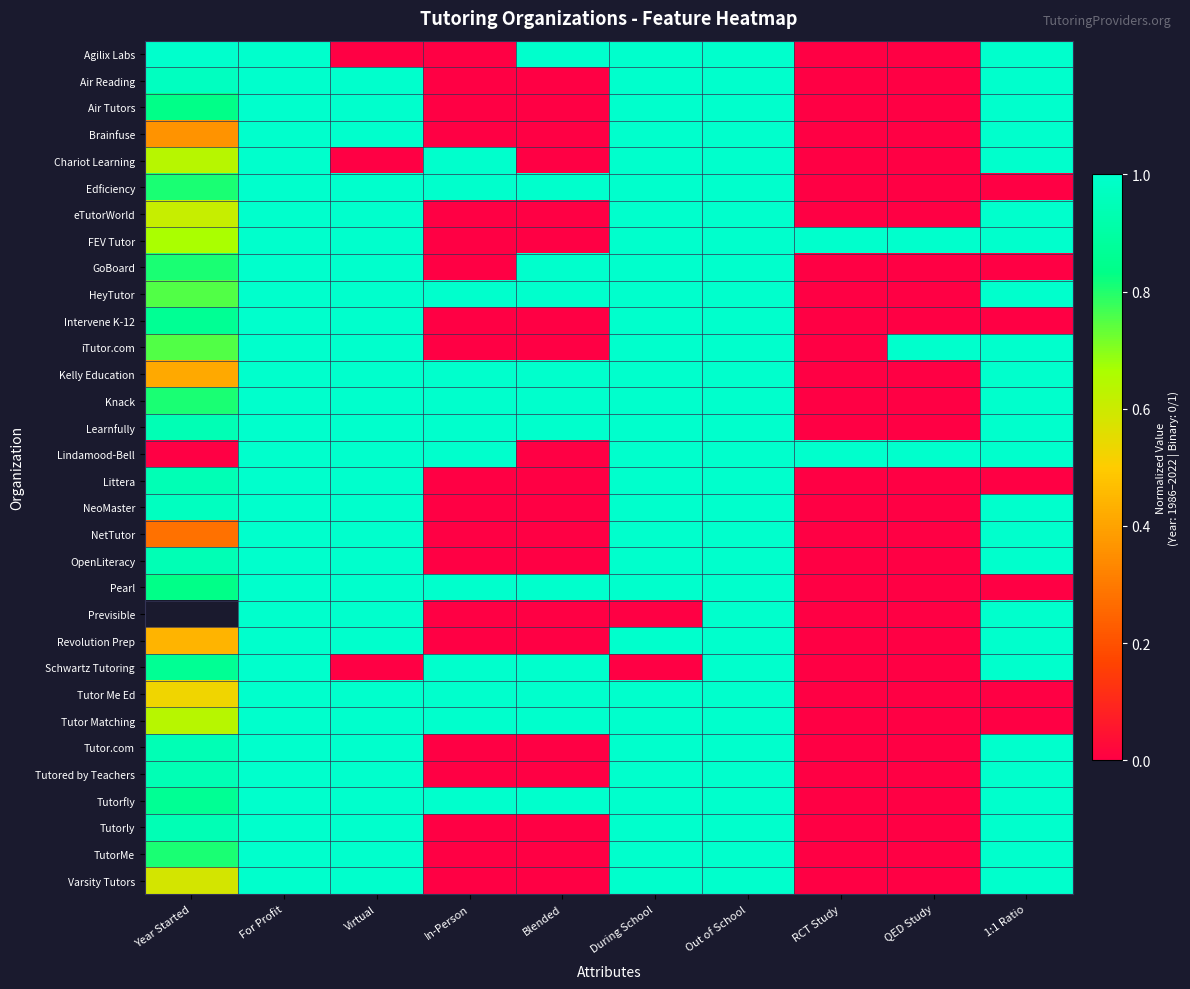

List the series in order of their peak value, lowest first.

Agilix Labs, Air Reading, Air Tutors, Brainfuse, Chariot Learning, Edficiency, eTutorWorld, FEV Tutor, GoBoard, HeyTutor, Intervene K-12, iTutor.com, Kelly Education, Knack, Learnfully, Lindamood-Bell, Littera, NeoMaster, NetTutor, OpenLiteracy, Pearl, Previsible, Revolution Prep, Schwartz Tutoring, Tutor Me Ed, Tutor Matching, Tutor.com, Tutored by Teachers, Tutorfly, Tutorly, TutorMe, Varsity Tutors